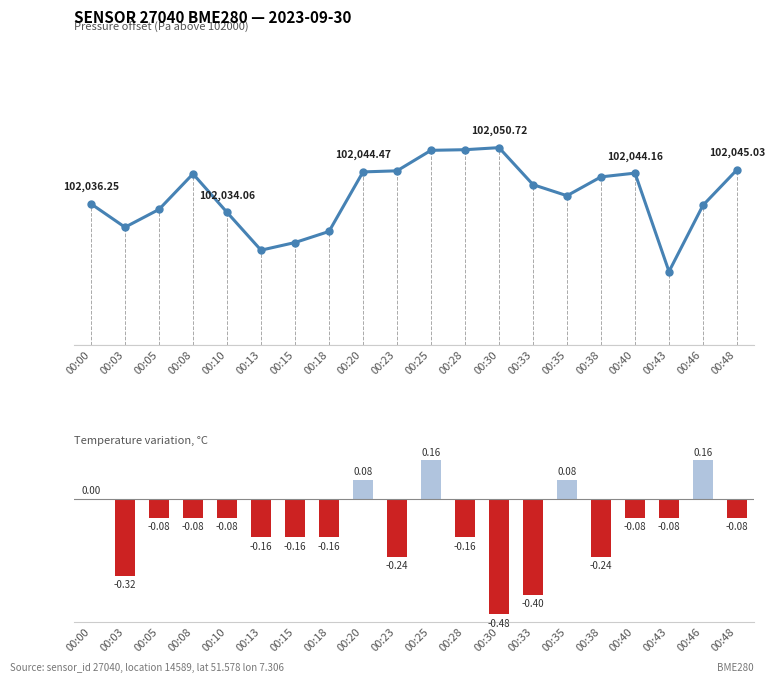

What value does the pressure series have at 00:48?

45.0